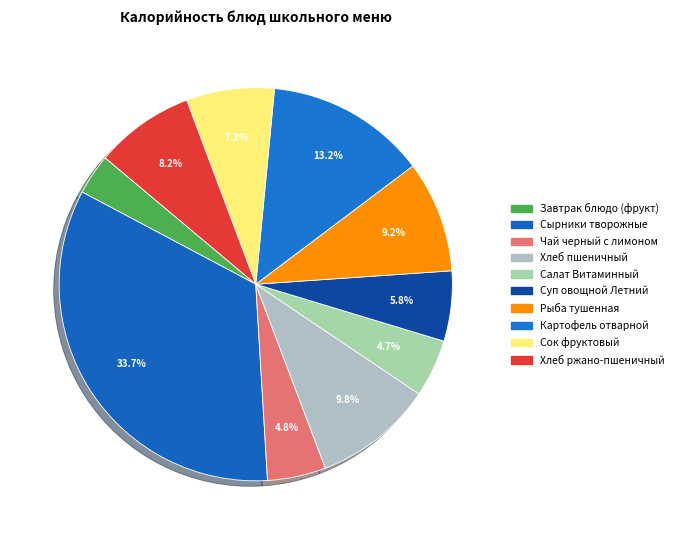

True or false: Сок фруктовый accounts for 7% of the total.

True